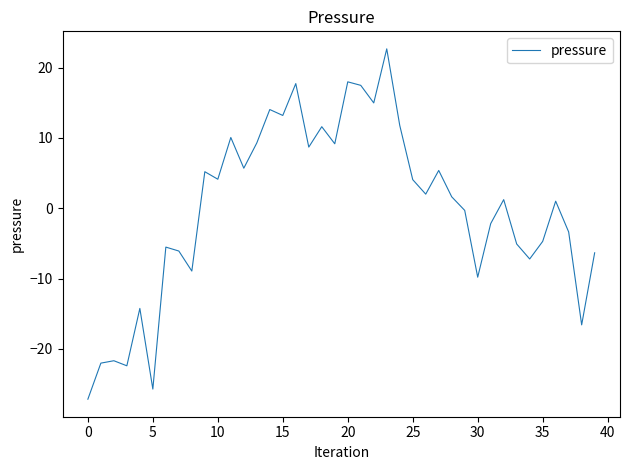

What is the smallest value displayed?

-27.1